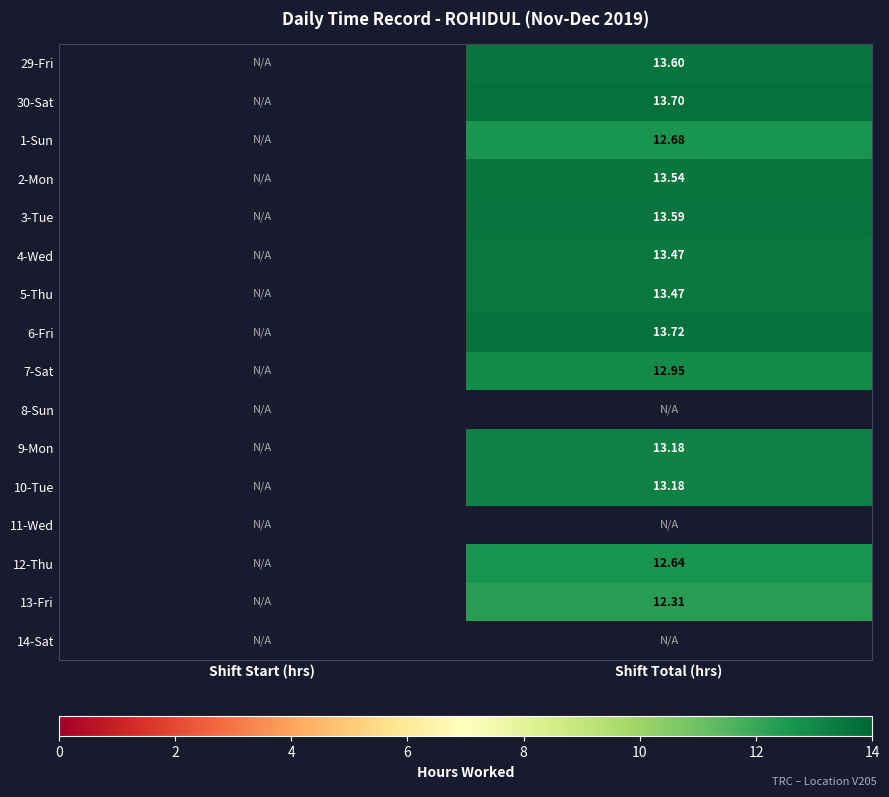

What is the spread (max minus min) of values at Shift Total (hrs)?

1.4